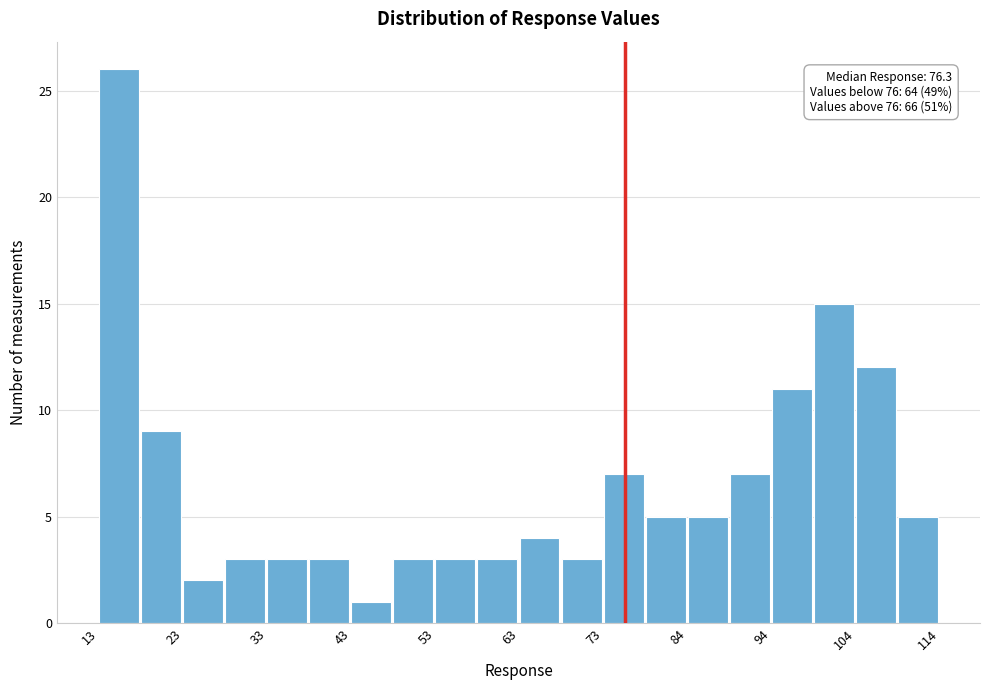

Read against the x-axis, roughly where is the centre of the tallest bar?

16